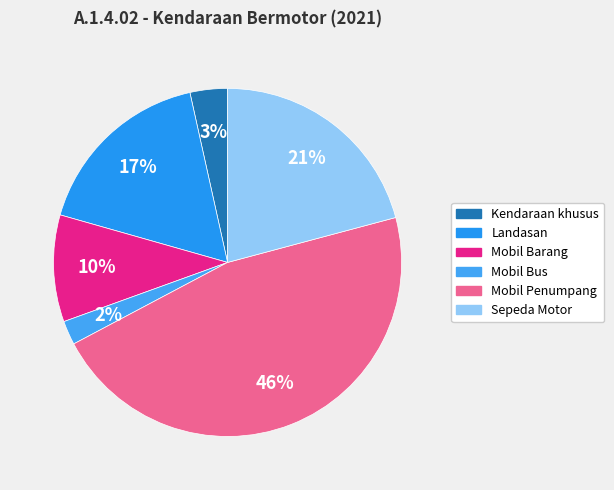

Which slice is the largest?

Mobil Penumpang